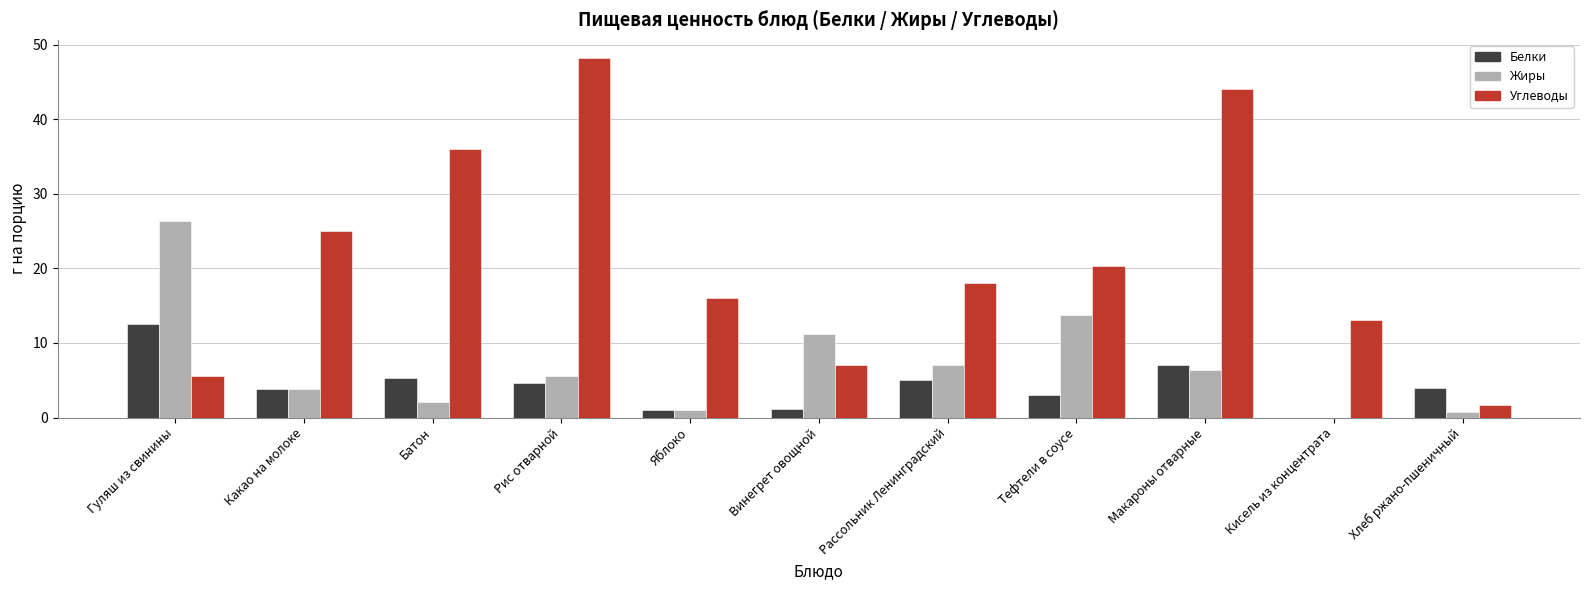

What are all the series names shown in the legend?

Белки, Жиры, Углеводы